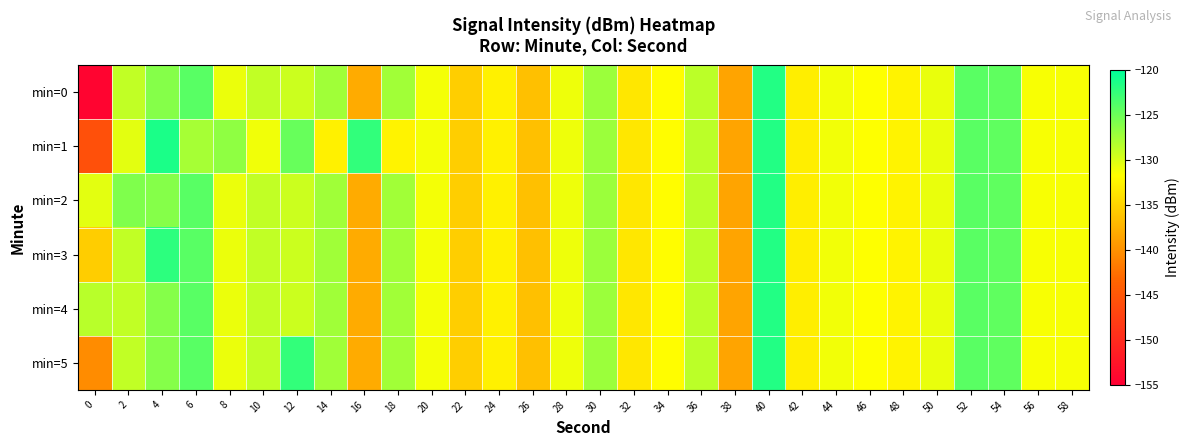

Rank the series at 54 from lowest to highest value.

min=0, min=1, min=2, min=3, min=4, min=5